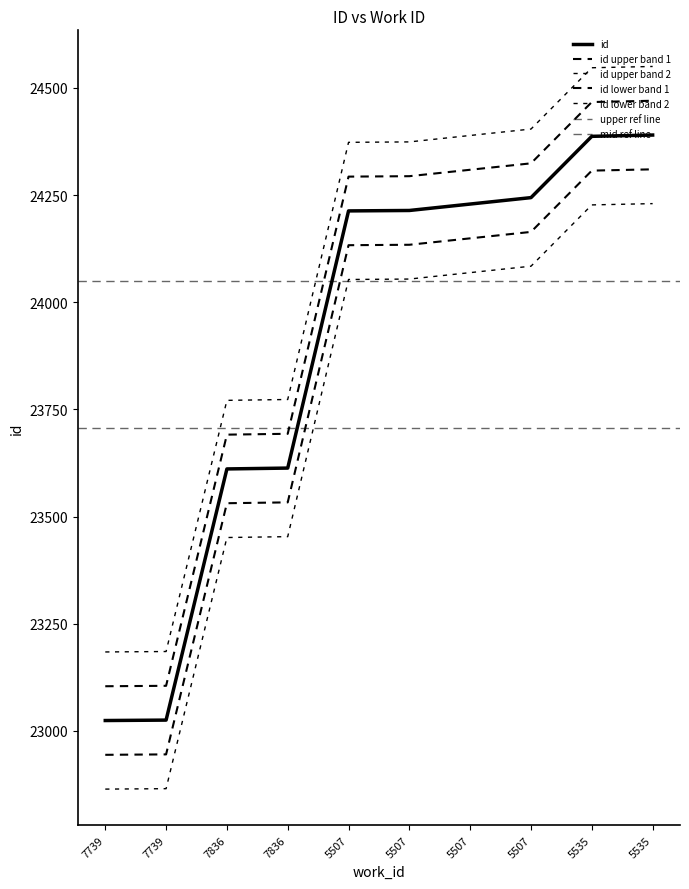

What is the sum of the values at 7739 and 7836?

46636